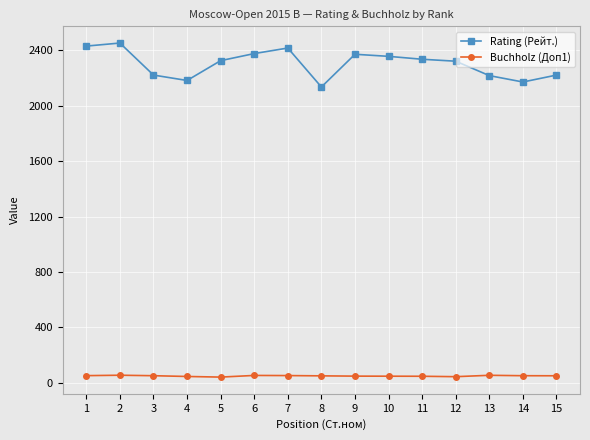

True or false: Rating (Рейт.) and Buchholz (Доп1) intersect in this chart.

False